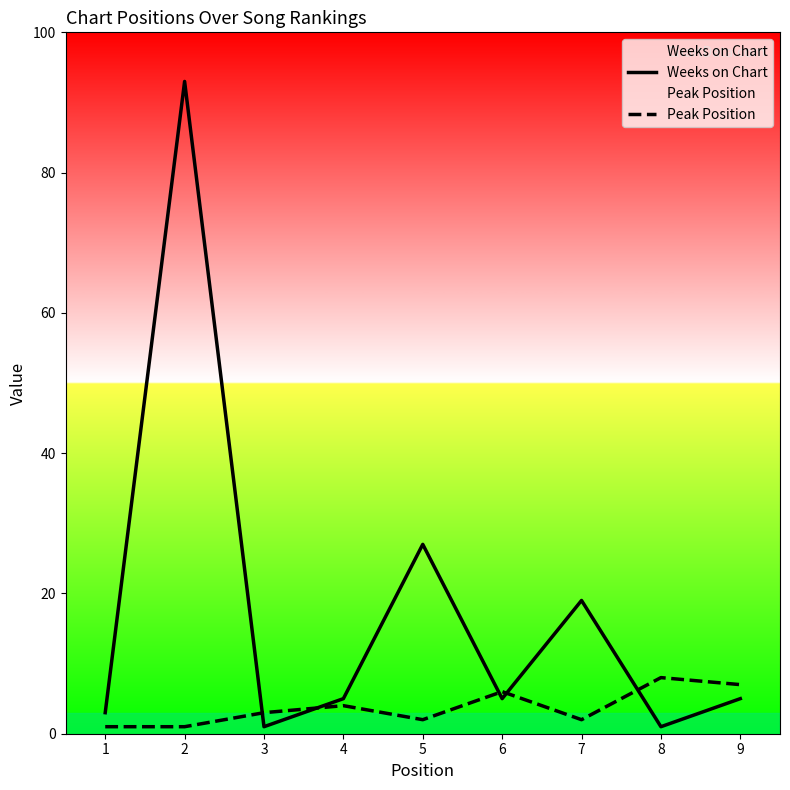

At how many categories does at least one series exceed 5?

6